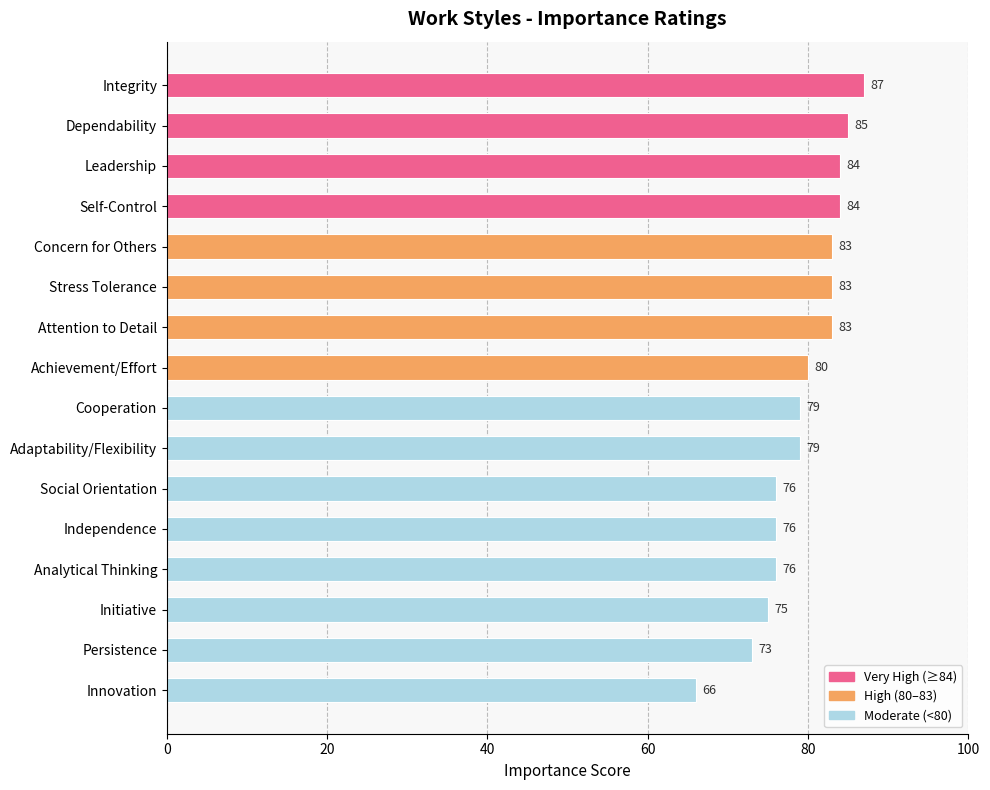

How many distinct data groups are displayed?

1